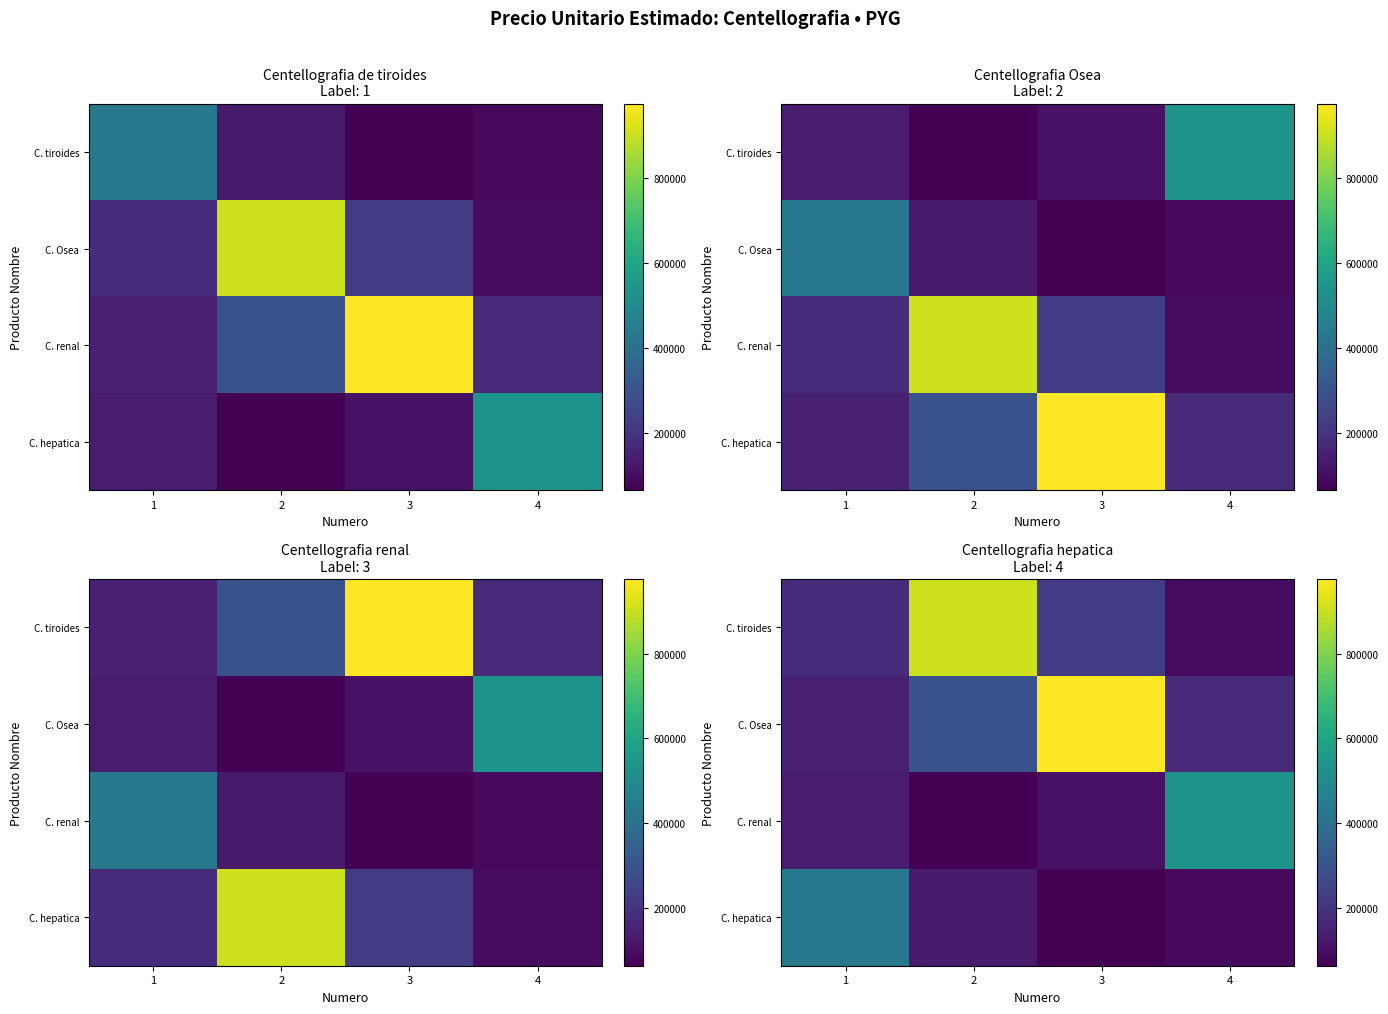

How many values in the C. tiroides series exceed 226166?

2